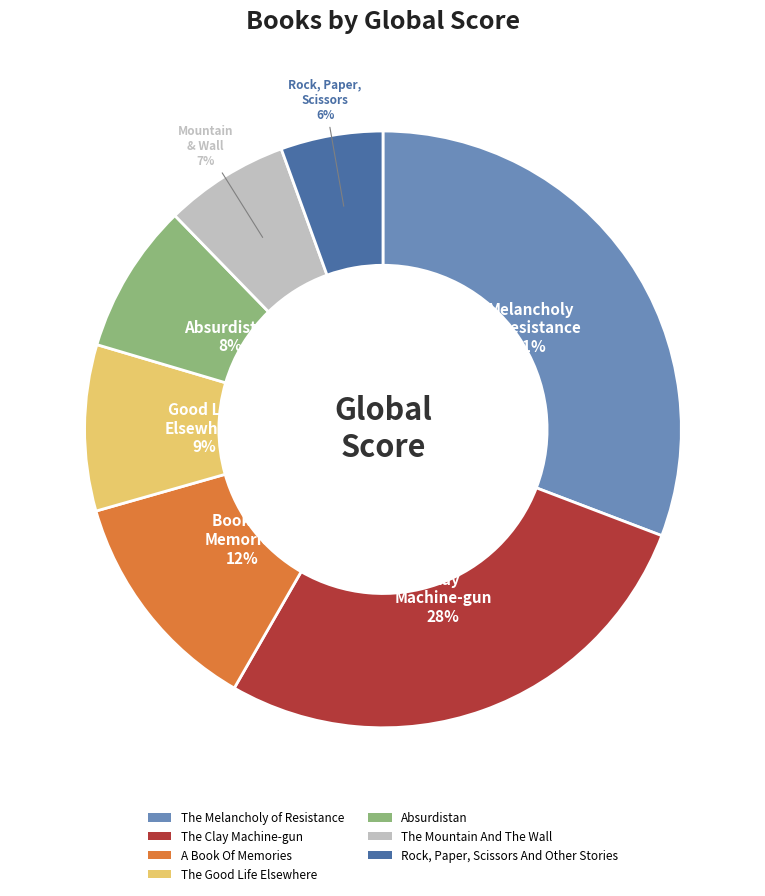

Do Rock, Paper, Scissors And Other Stories and The Melancholy of Resistance together represent more than half of the pie?

No